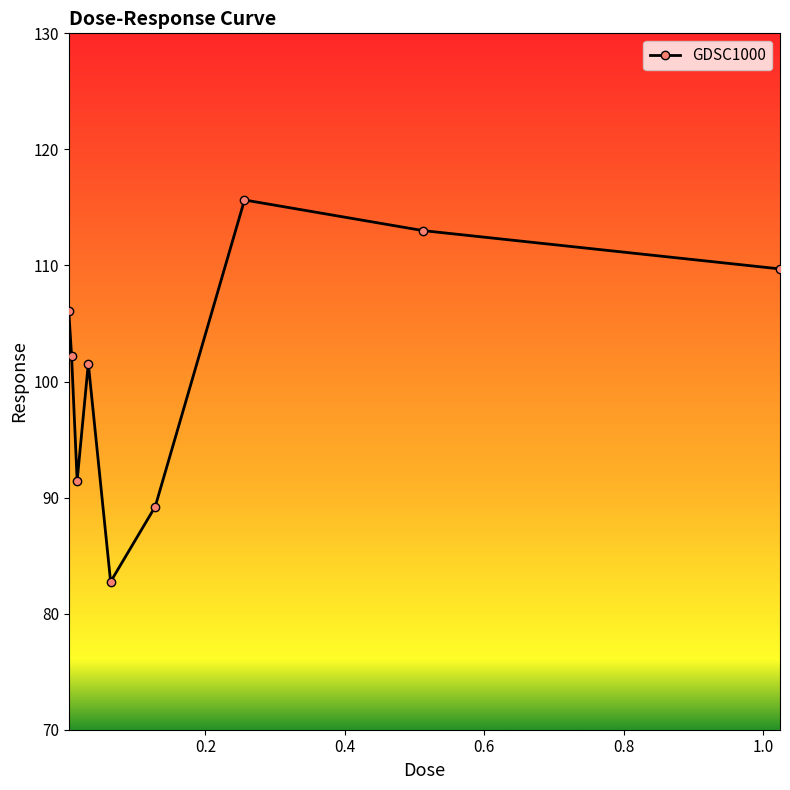

How many points are lower than both their immediate neighbors (excluding endpoints)?

2